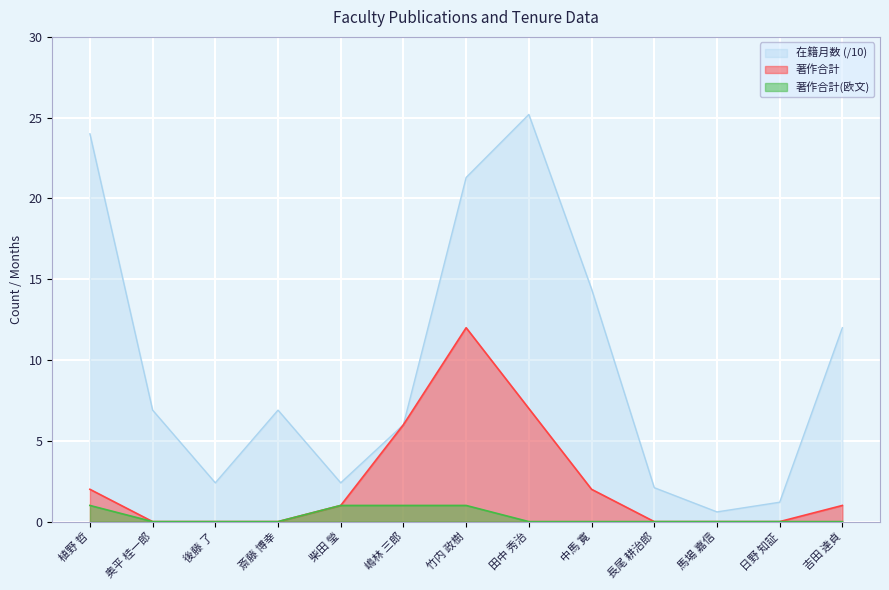

What are all the series names shown in the legend?

在籍月数 (/10), 著作合計, 著作合計(欧文)